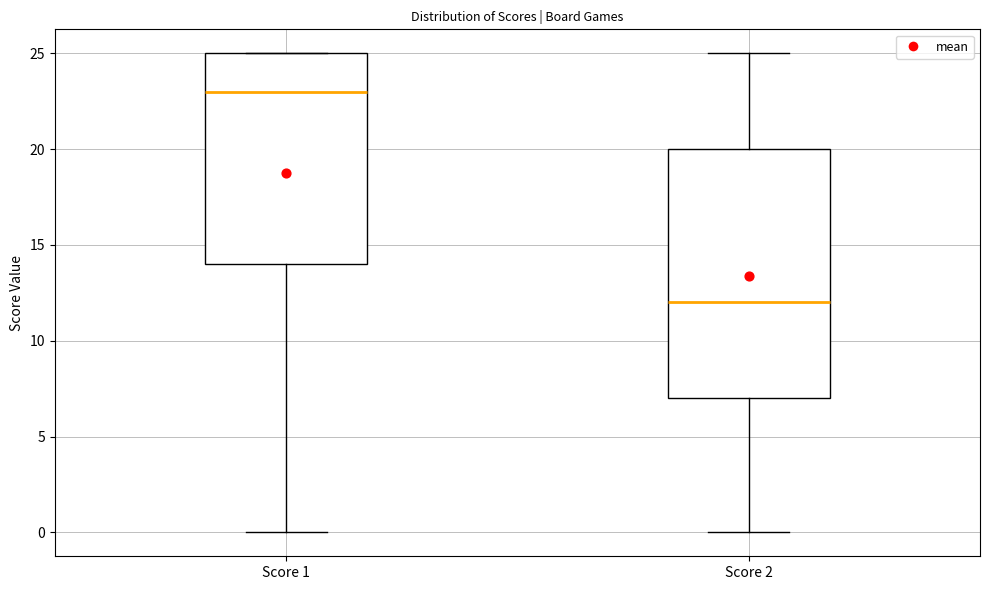

Where does the median line of the box for Score 2 sit on the y-axis? The values are not printed on the chart, so give them approximately, as read against the axis.

12